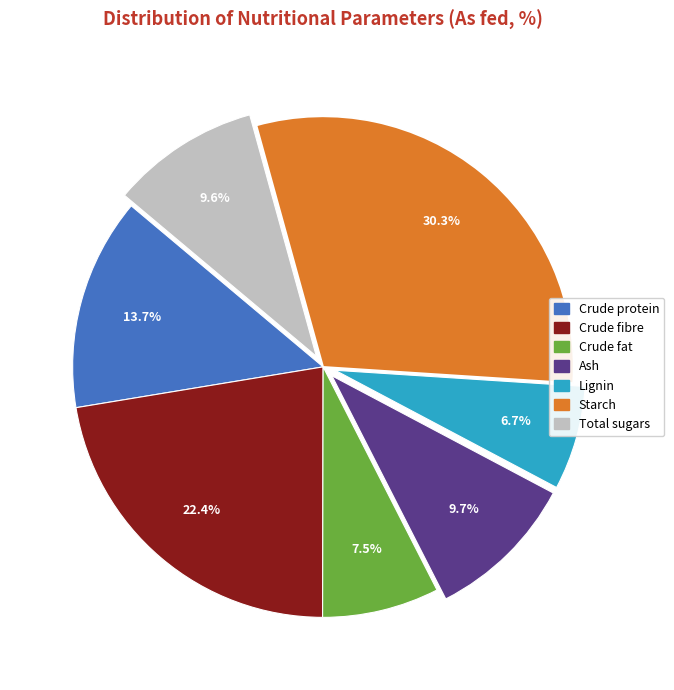

What percentage is NOT represented by Starch?

69.7%